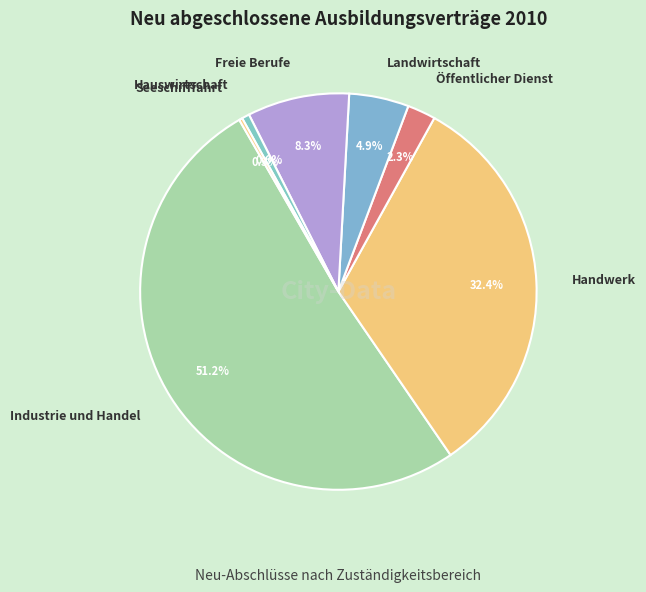

How much of the chart is everything except Industrie und Handel?

48.8%